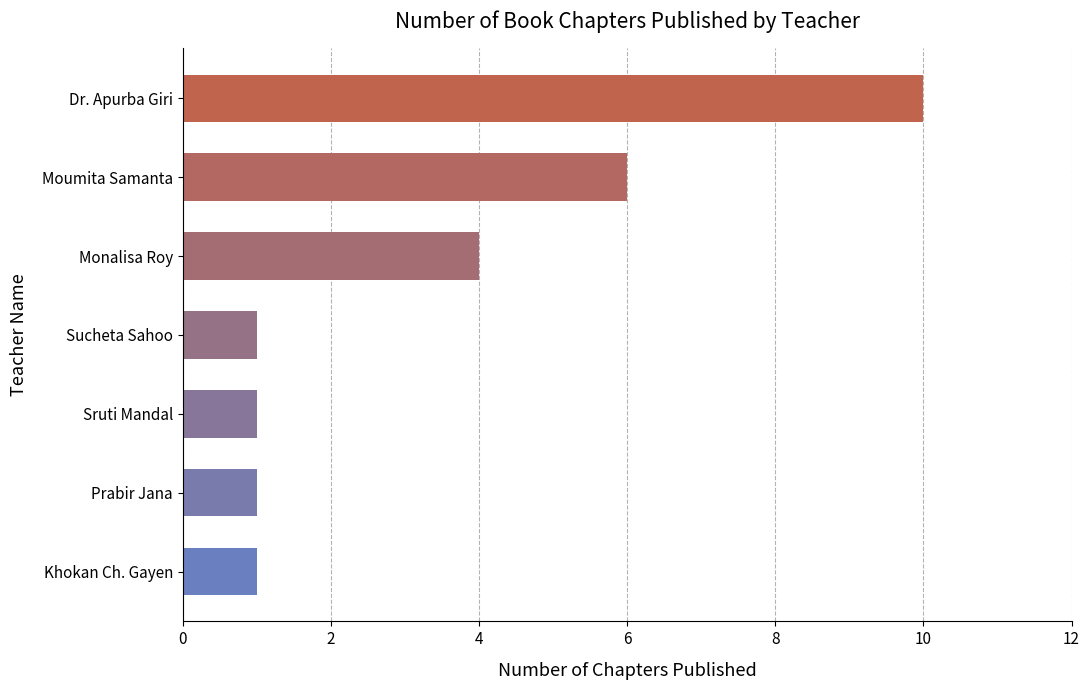

Count the values in the range 1 to 6.

6